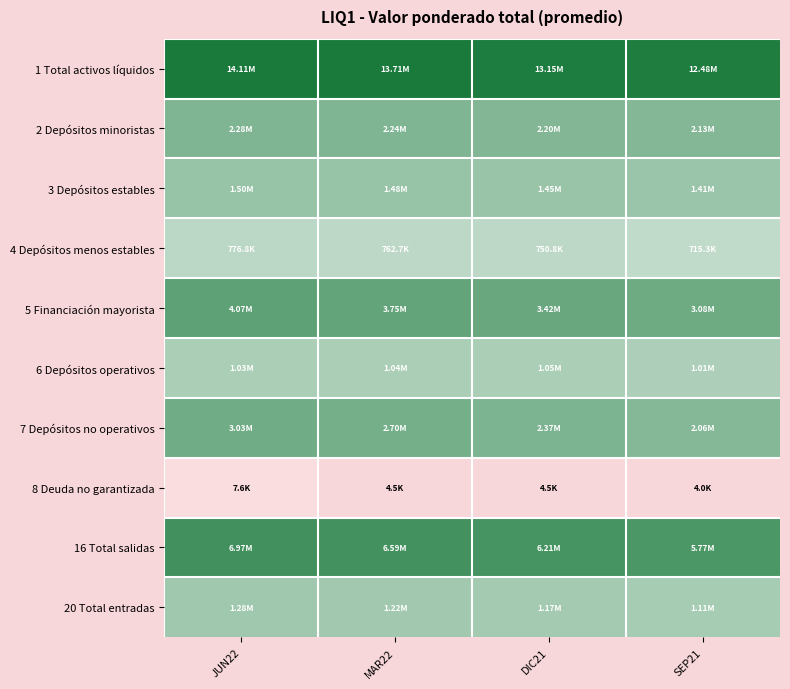

Which series has the largest total across all categories?

1 Total activos líquidos